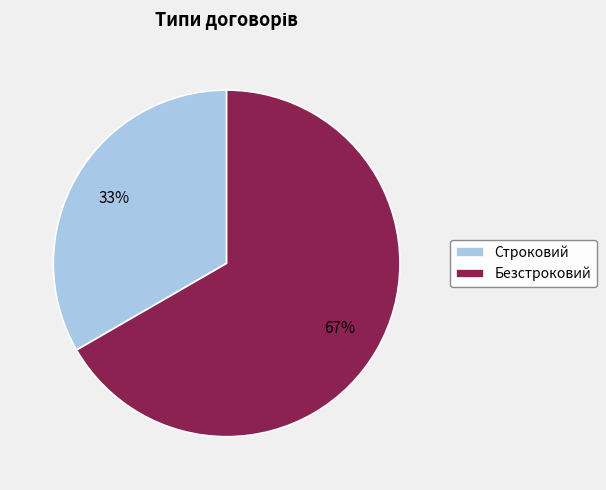

To the nearest percent, what portion does Строковий represent?

33%